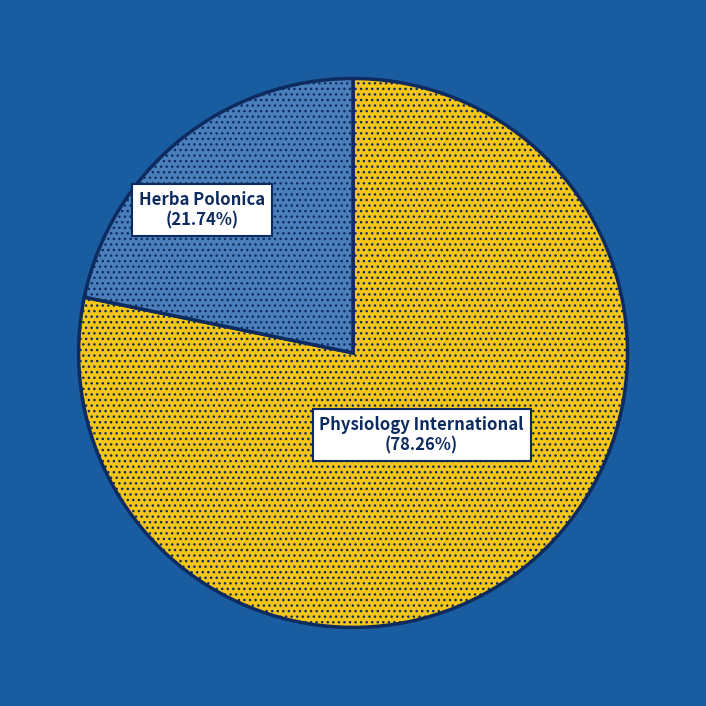

Is there any slice that represents more than half of the pie?

Yes